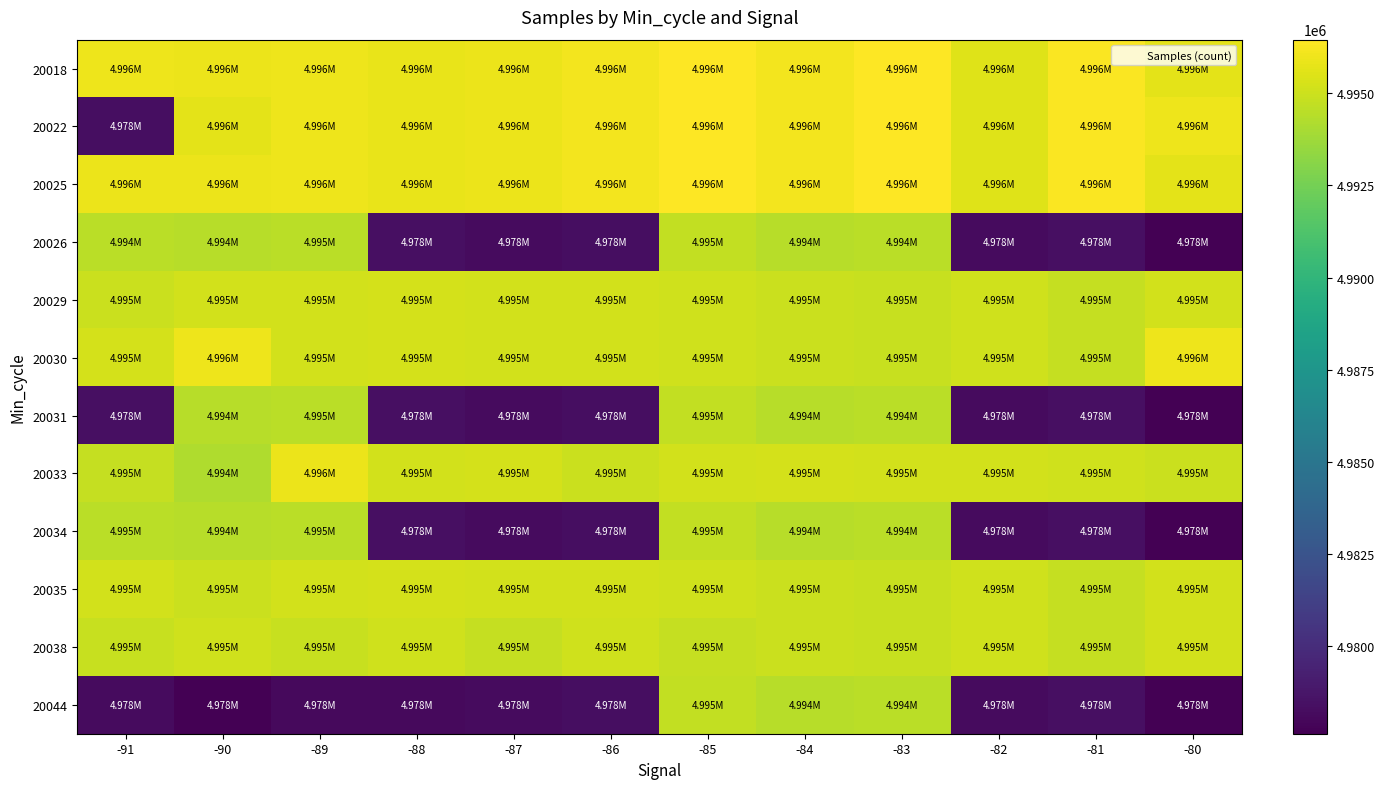

What is the total value across all series at -83?

59941724